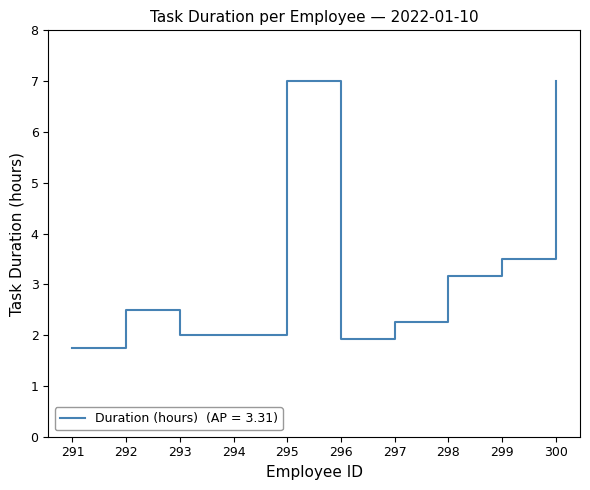

The value at 292 is 2.5. True or false?

True